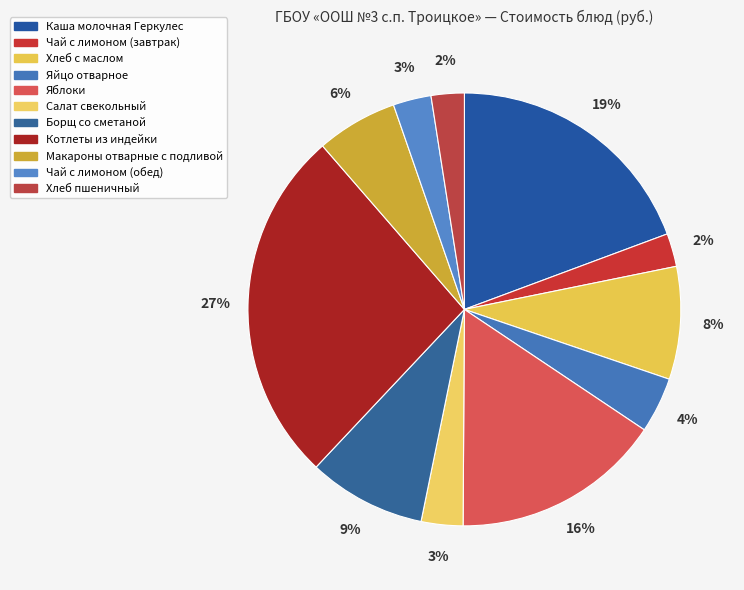

What is the smallest slice in the pie chart?

Хлеб пшеничный